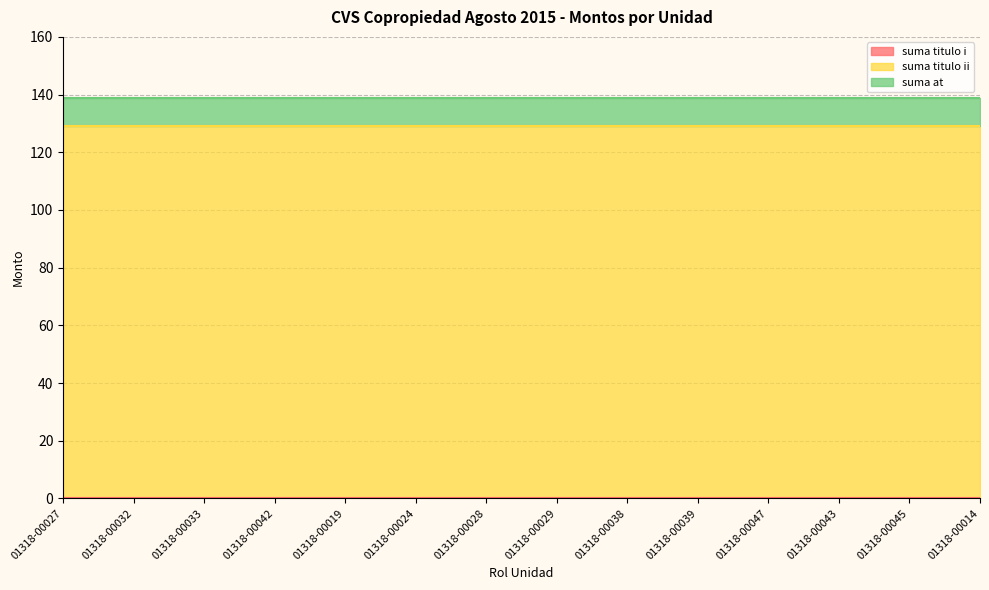

Is it true that suma at equals 9.5 at 01318-00032?

True